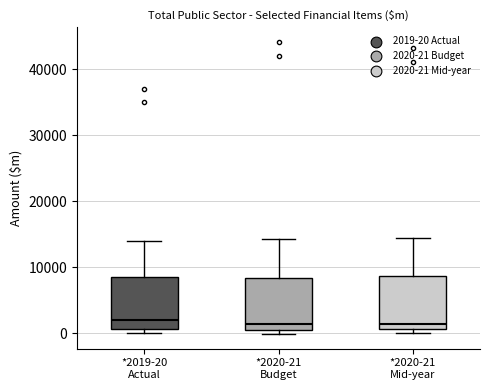

Where is the upper edge of the box for *2020-21 Budget on the y-axis? The values are not printed on the chart, so give them approximately, as read against the axis.

8000